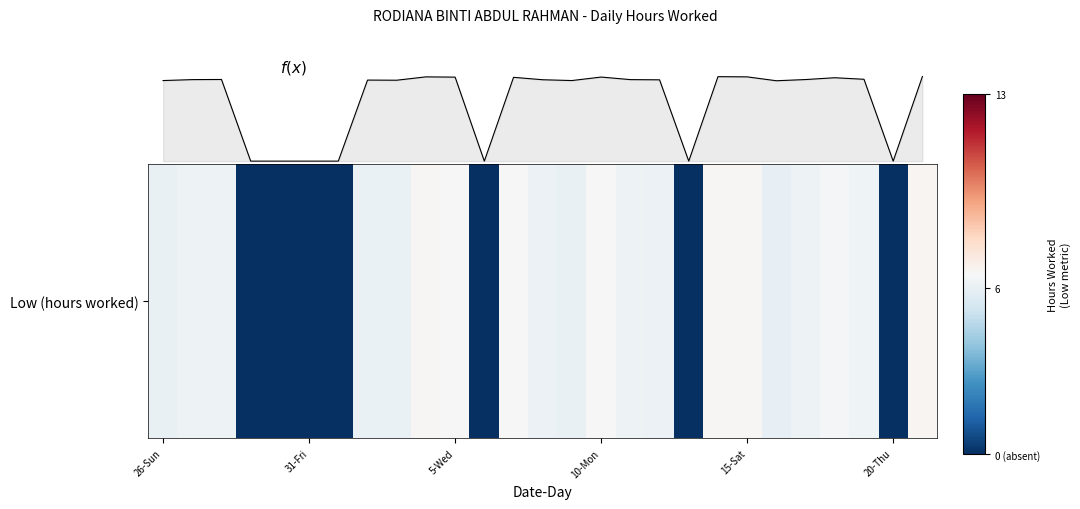

Is this an area chart (filled region under the line)?

Yes